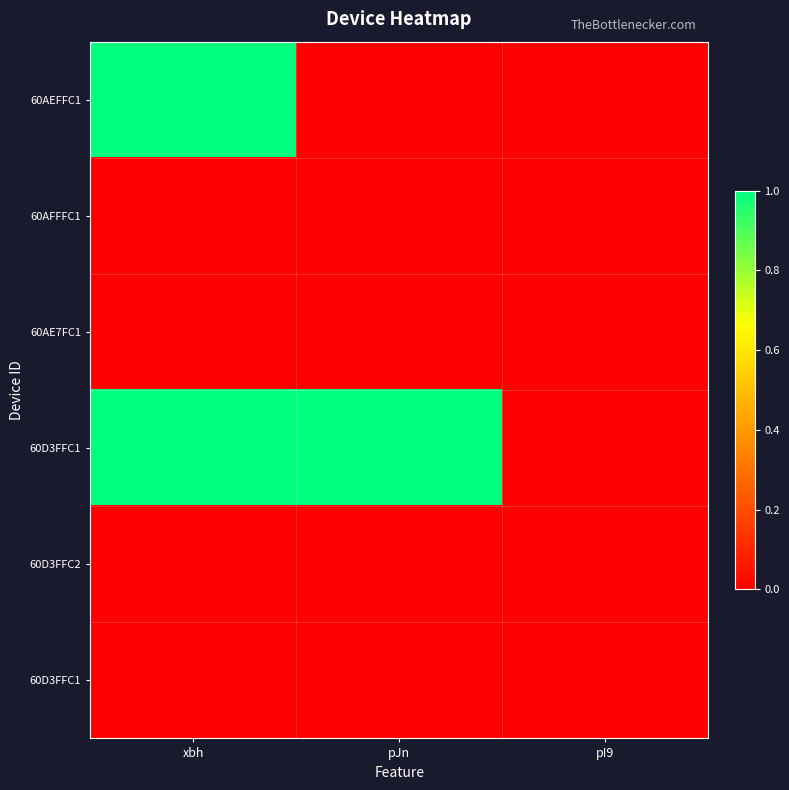

Which label corresponds to the smallest value in the chart?

pJn